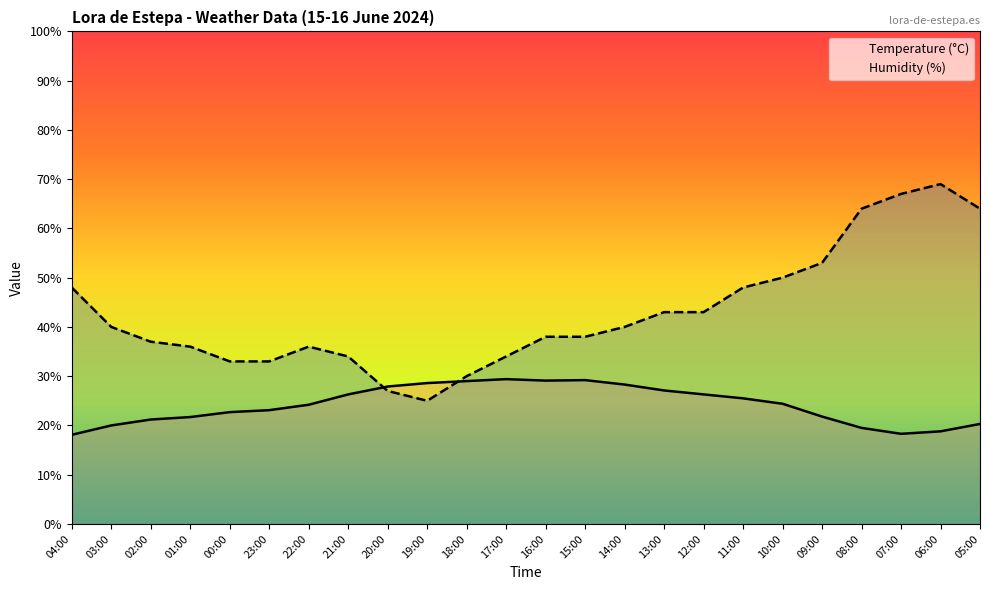

At 13:00, list the series in order from largest to smallest.

Humidity (%), Temperature (°C)